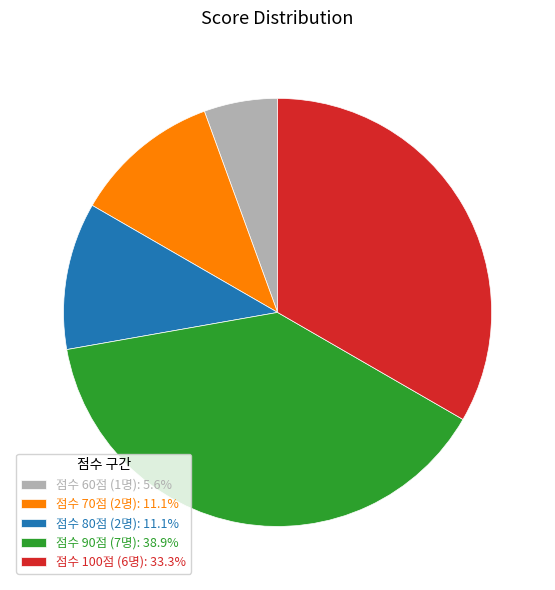

Is the sum of 점수 90점 (7명): 38.9% and 점수 100점 (6명): 33.3% greater than half?

Yes